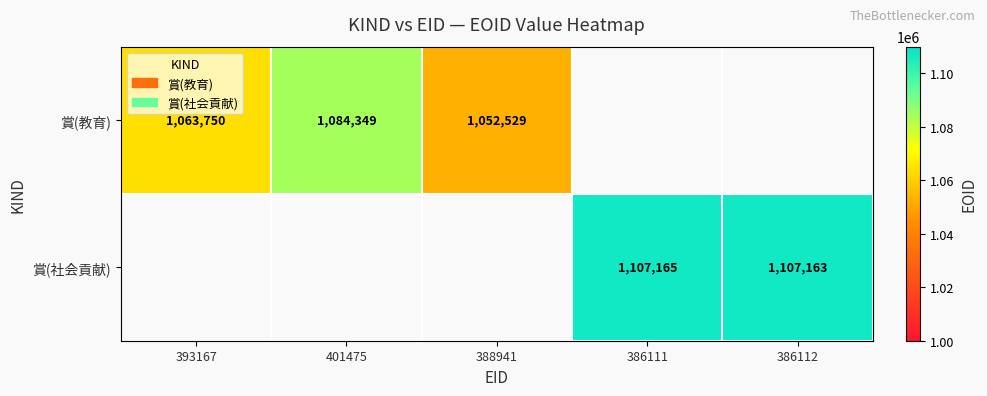

Is the value of 賞(教育) at 401475 greater than the value of 賞(社会貢献) at 386111?

No